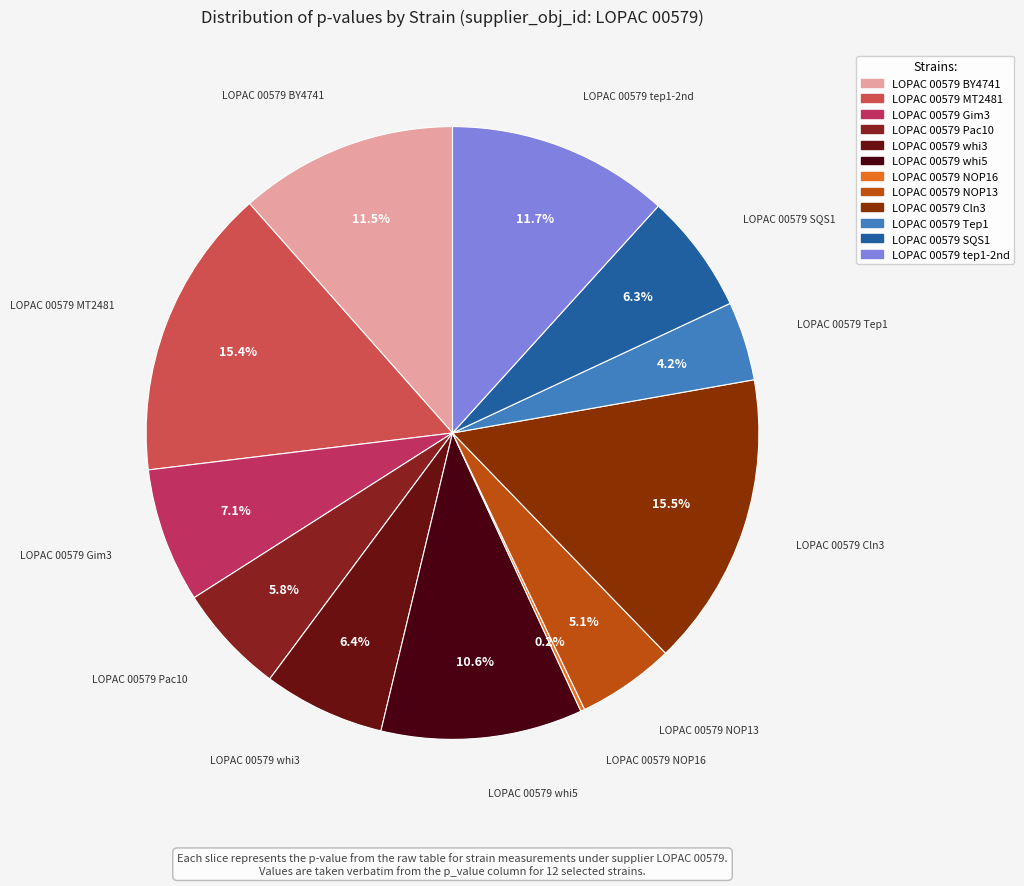

Is the sum of LOPAC 00579 whi3 and LOPAC 00579 Cln3 greater than half?

No